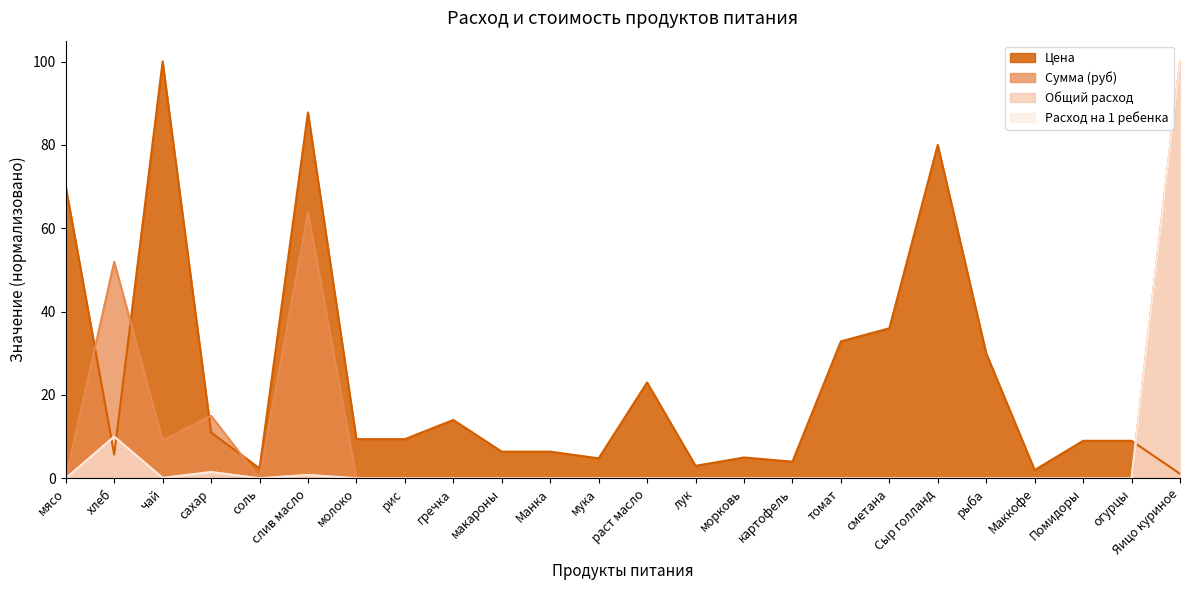

What is the difference between the maximum and minimum values in the Общий расход series?

100.0